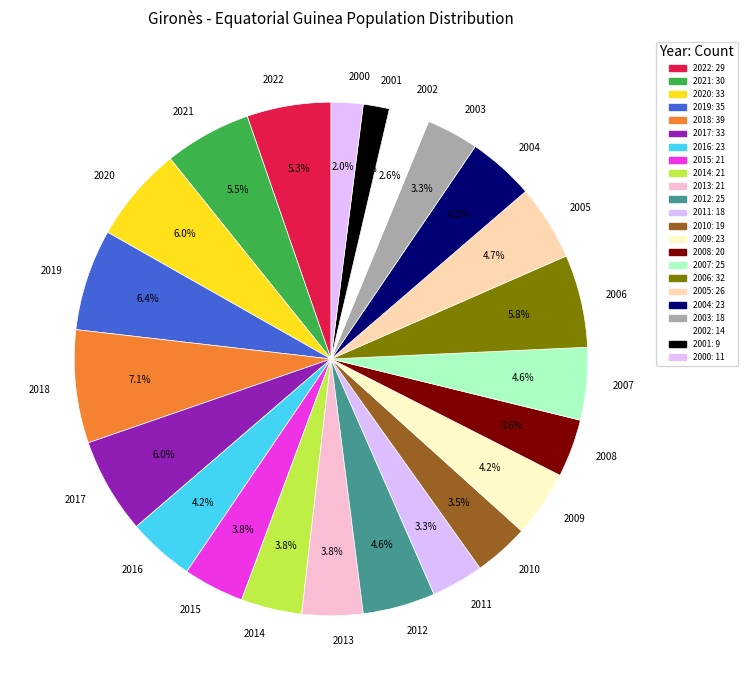

Which category has the biggest portion of the pie?

2018